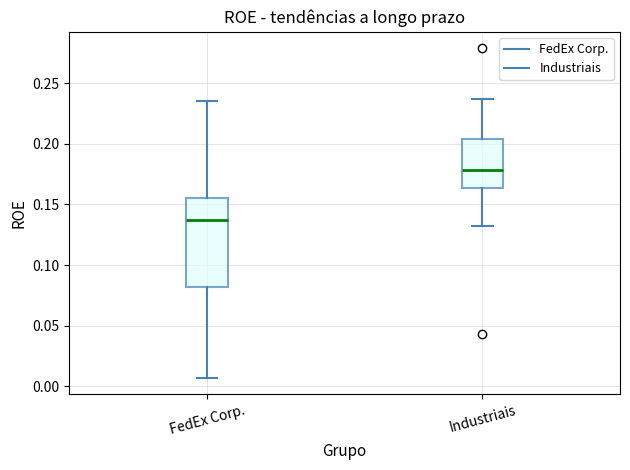

Which box's median line is the highest?

Industriais